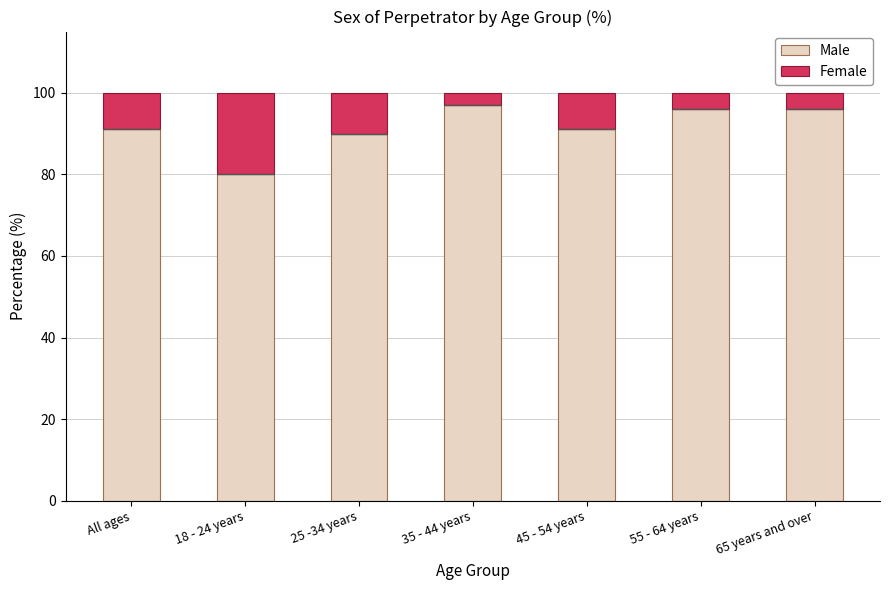

What is the spread (max minus min) of values at 45 - 54 years?

82